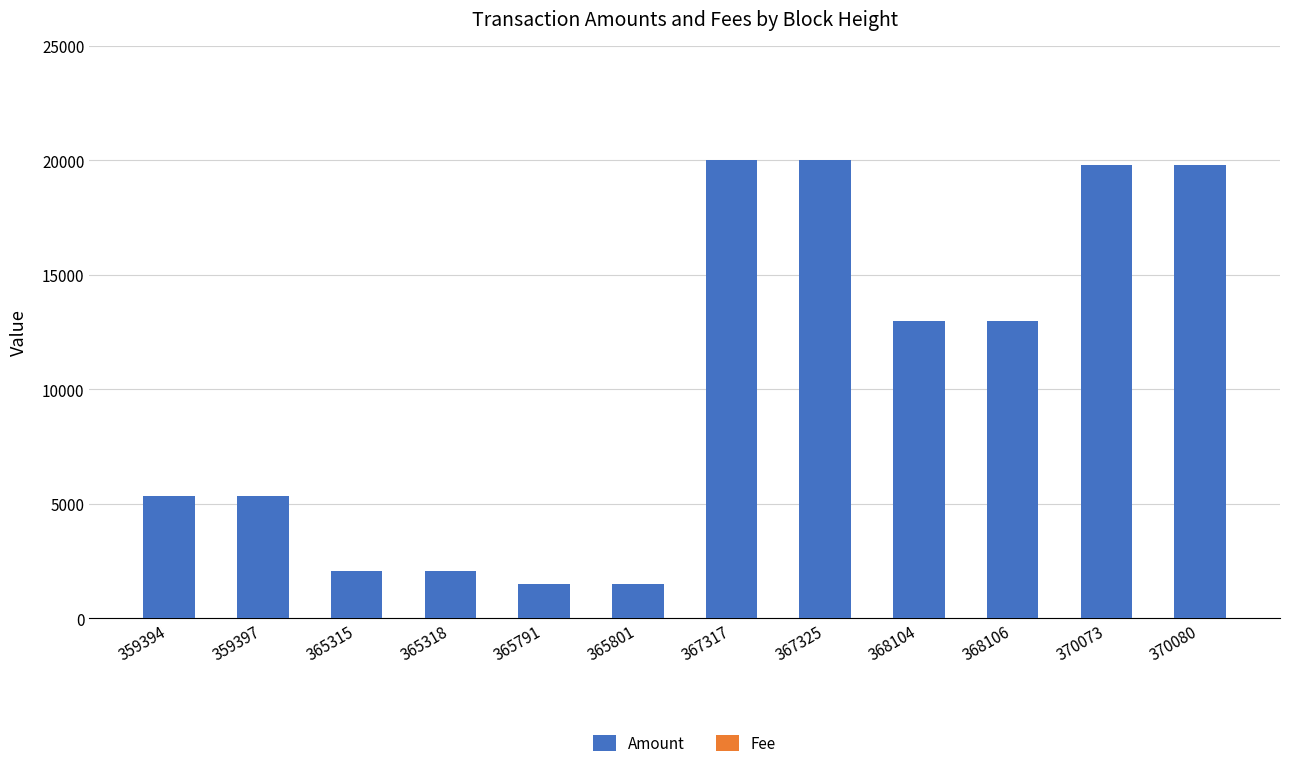

What is the highest value of the Amount series?

20000.0